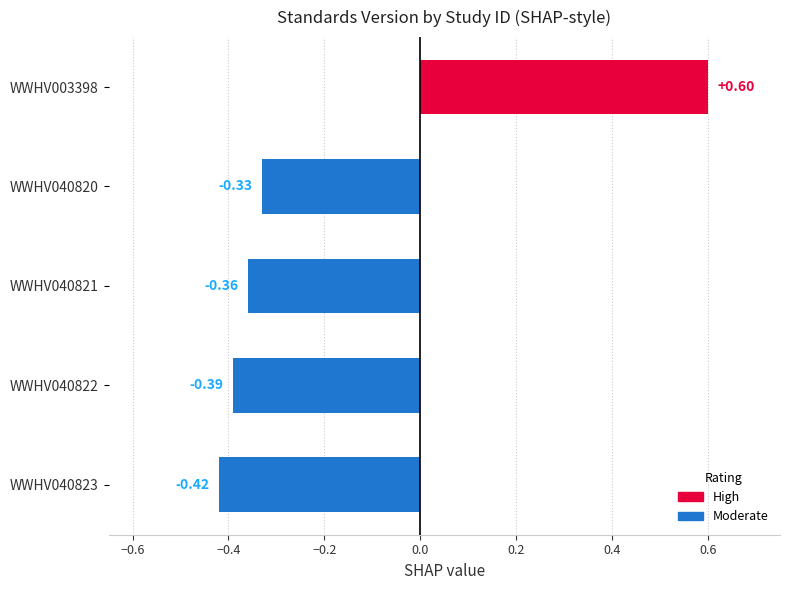

What is the change in value from WWHV003398 to WWHV040822?

-1.0